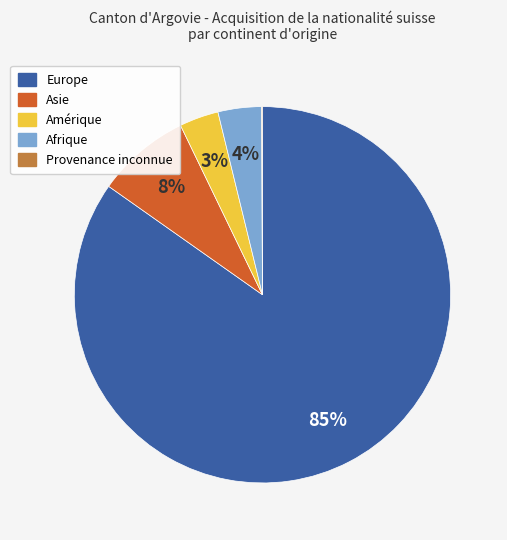

To the nearest percent, what is the average slice percentage?

20%